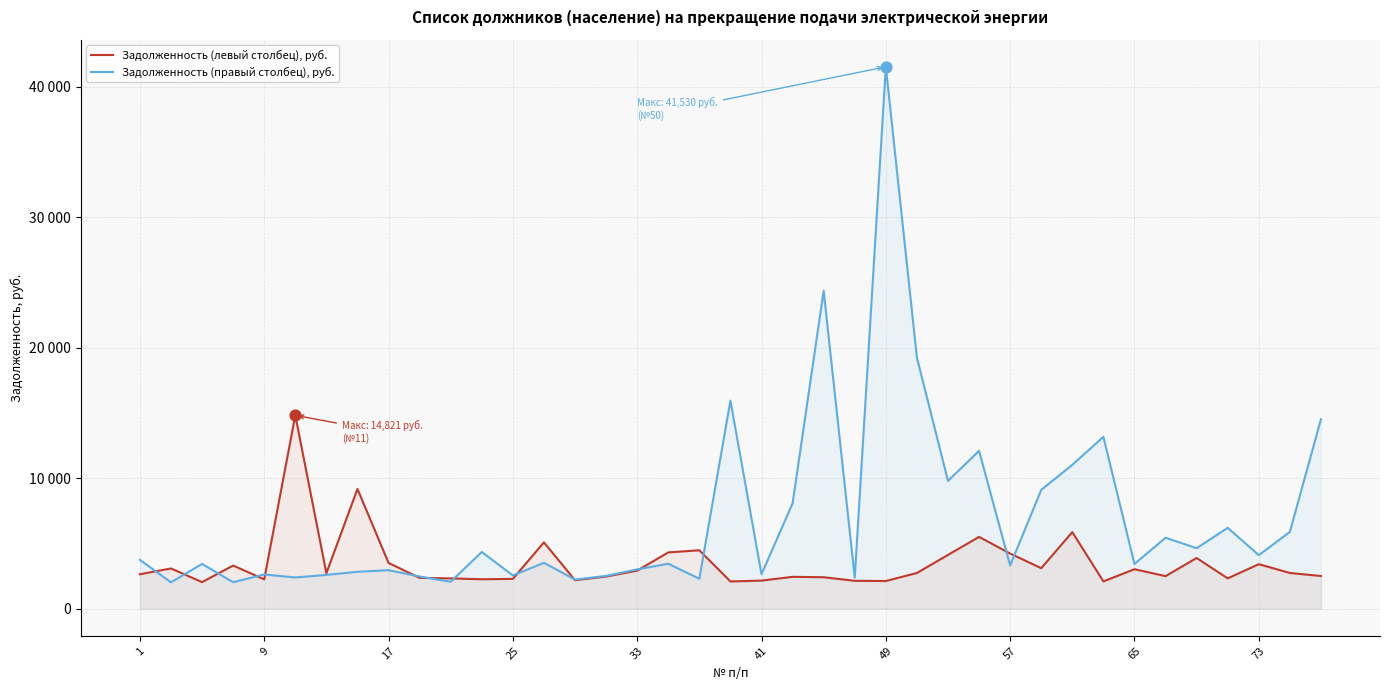

Which series contains the highest Y value?

Задолженность (правый столбец), руб.